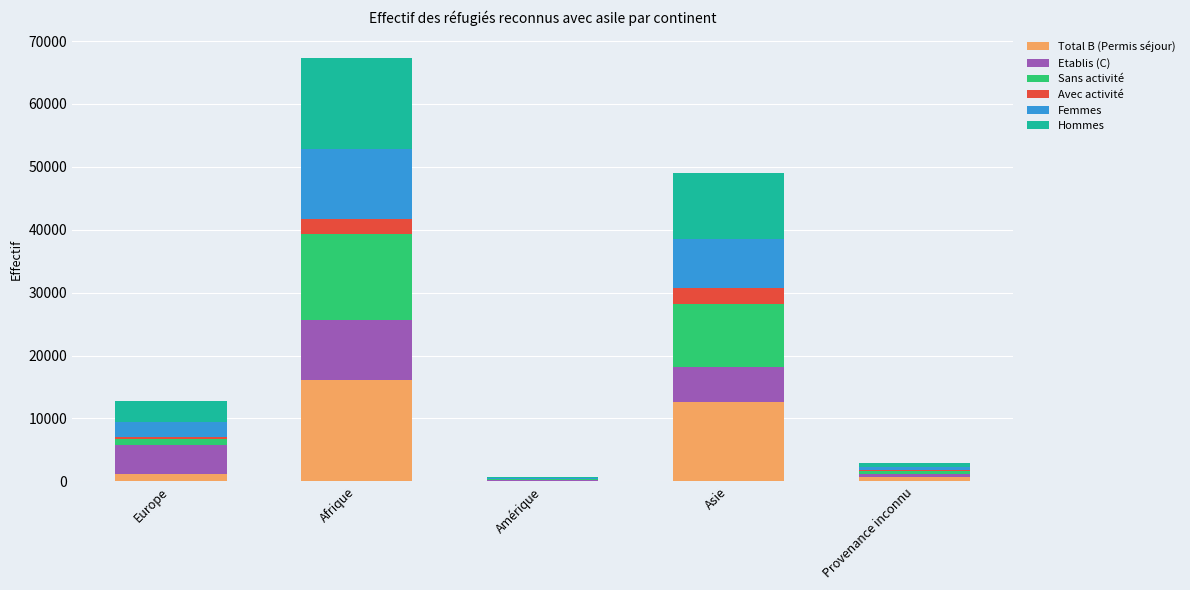

At which category is the sum across all series the highest?

Afrique